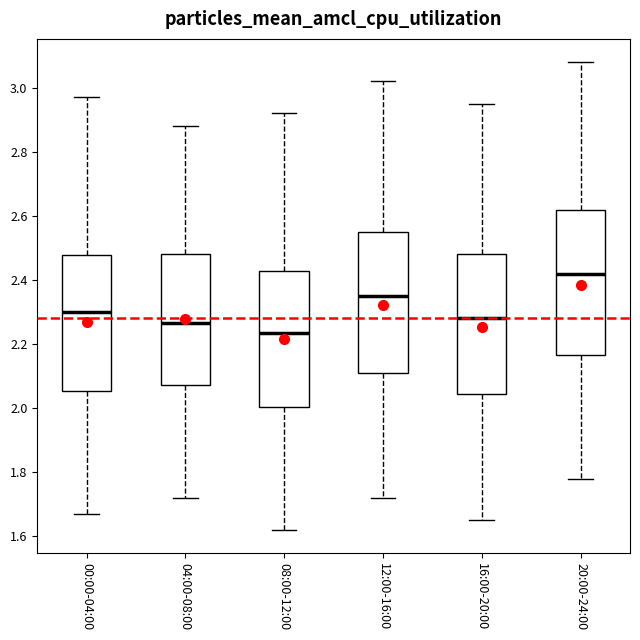

Reading left to right, transcribe this box plot: for each box, give where its median line is, the range the box spans, and where its two whiskers end, as read against the y-axis. The values are not printed on the chart, so give them approximately, as read against the axis.

00:00-04:00: median 2.30, box 2.06 to 2.48, whiskers 1.68 to 2.98
04:00-08:00: median 2.26, box 2.08 to 2.48, whiskers 1.72 to 2.88
08:00-12:00: median 2.24, box 2.00 to 2.42, whiskers 1.62 to 2.92
12:00-16:00: median 2.36, box 2.12 to 2.56, whiskers 1.72 to 3.02
16:00-20:00: median 2.28, box 2.04 to 2.48, whiskers 1.66 to 2.96
20:00-24:00: median 2.42, box 2.16 to 2.62, whiskers 1.78 to 3.08